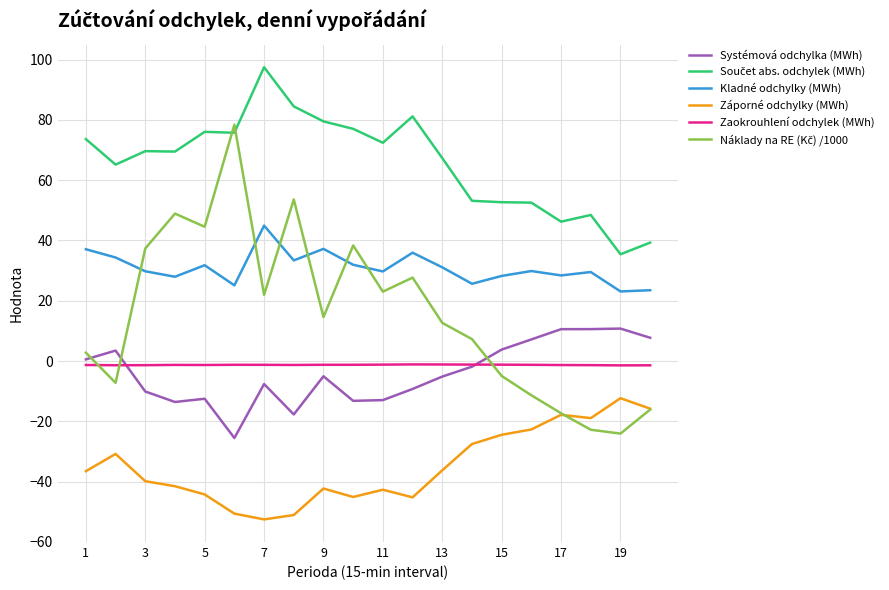

What is the greatest value displayed?

97.5